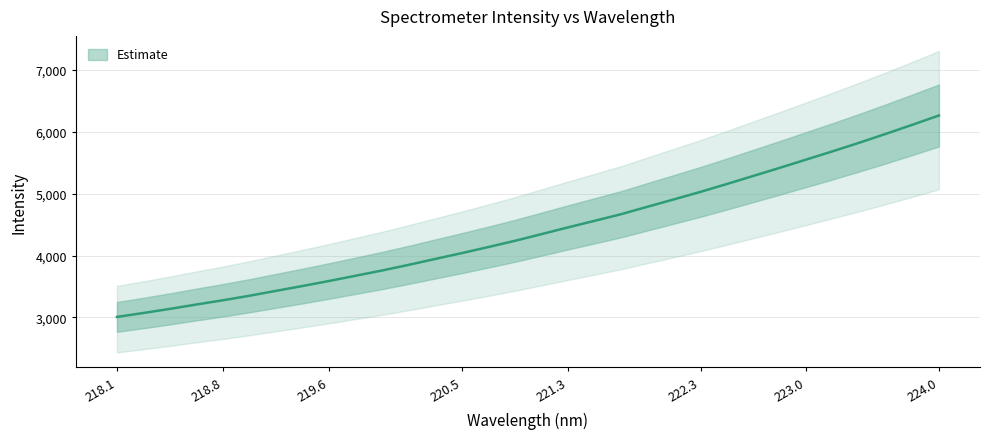

Count the number of values greater than 4345.

16